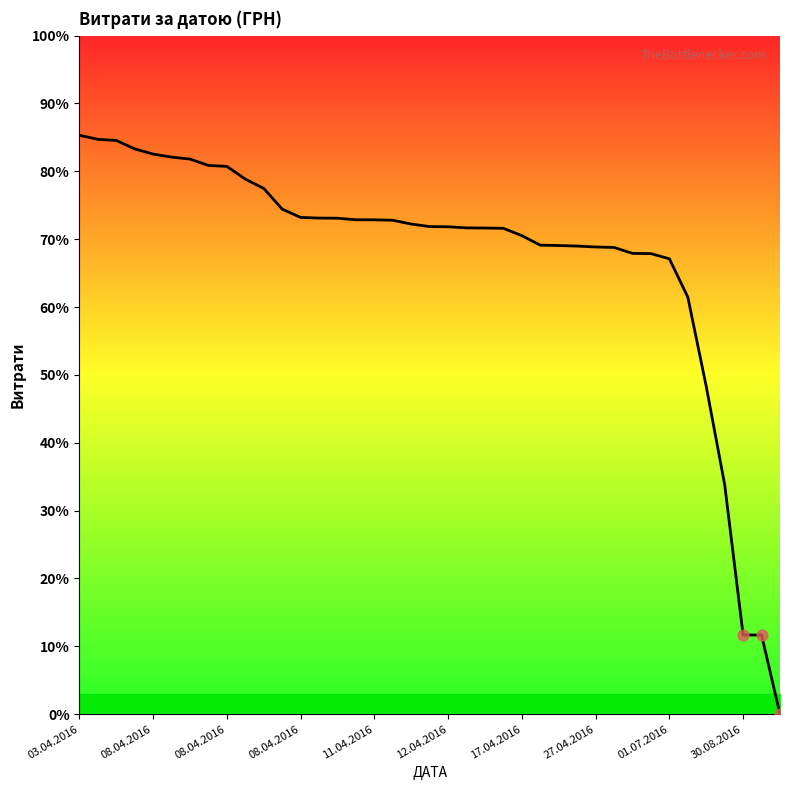

What is the difference between the maximum and minimum values?

85.3